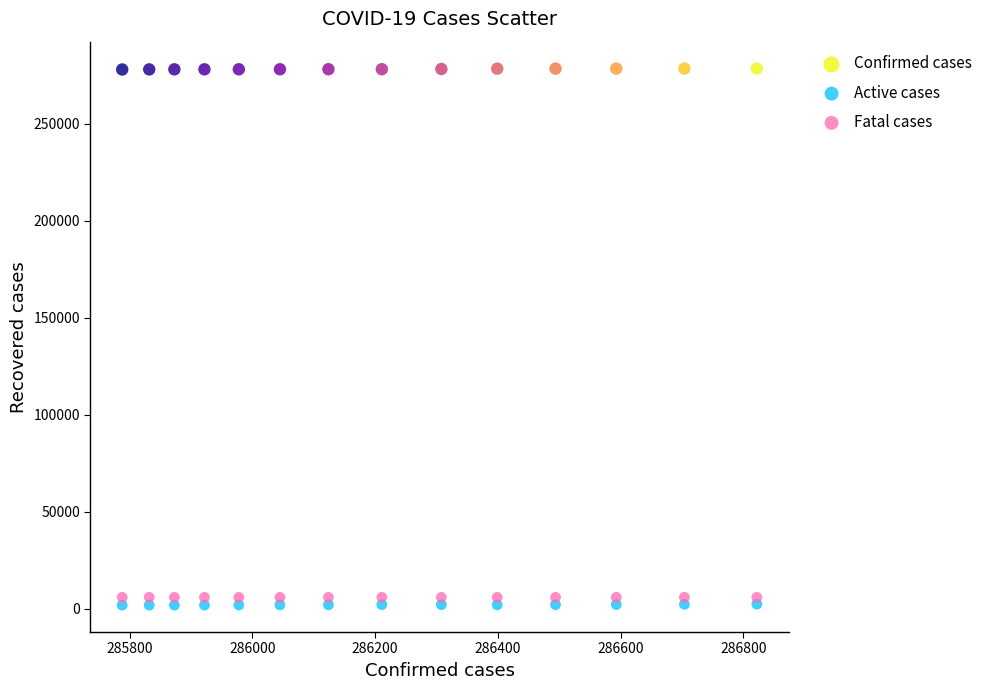

Which series contains the highest Y value?

Confirmed cases